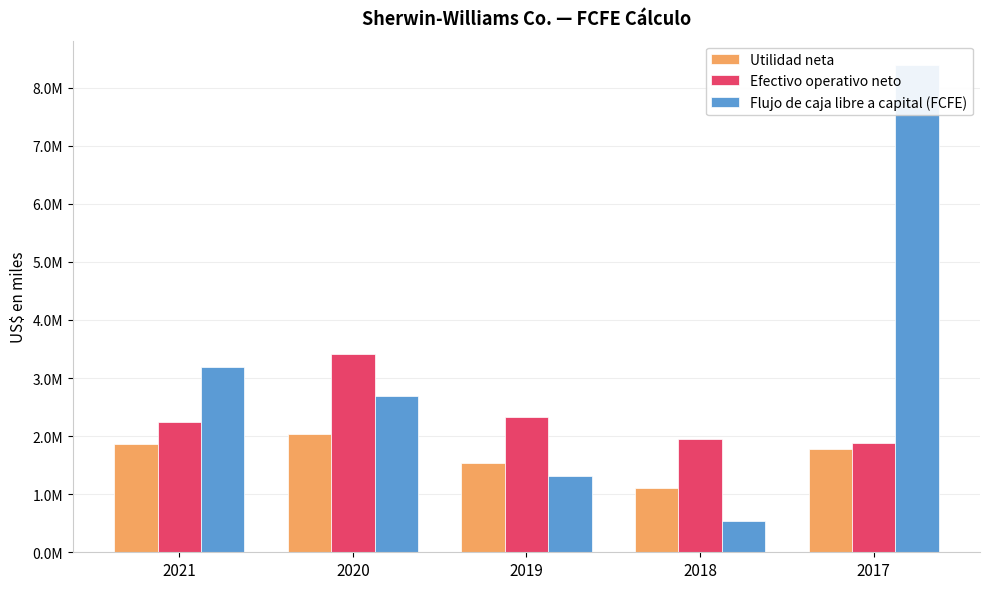

What is the maximum value for Flujo de caja libre a capital (FCFE)?

8390502